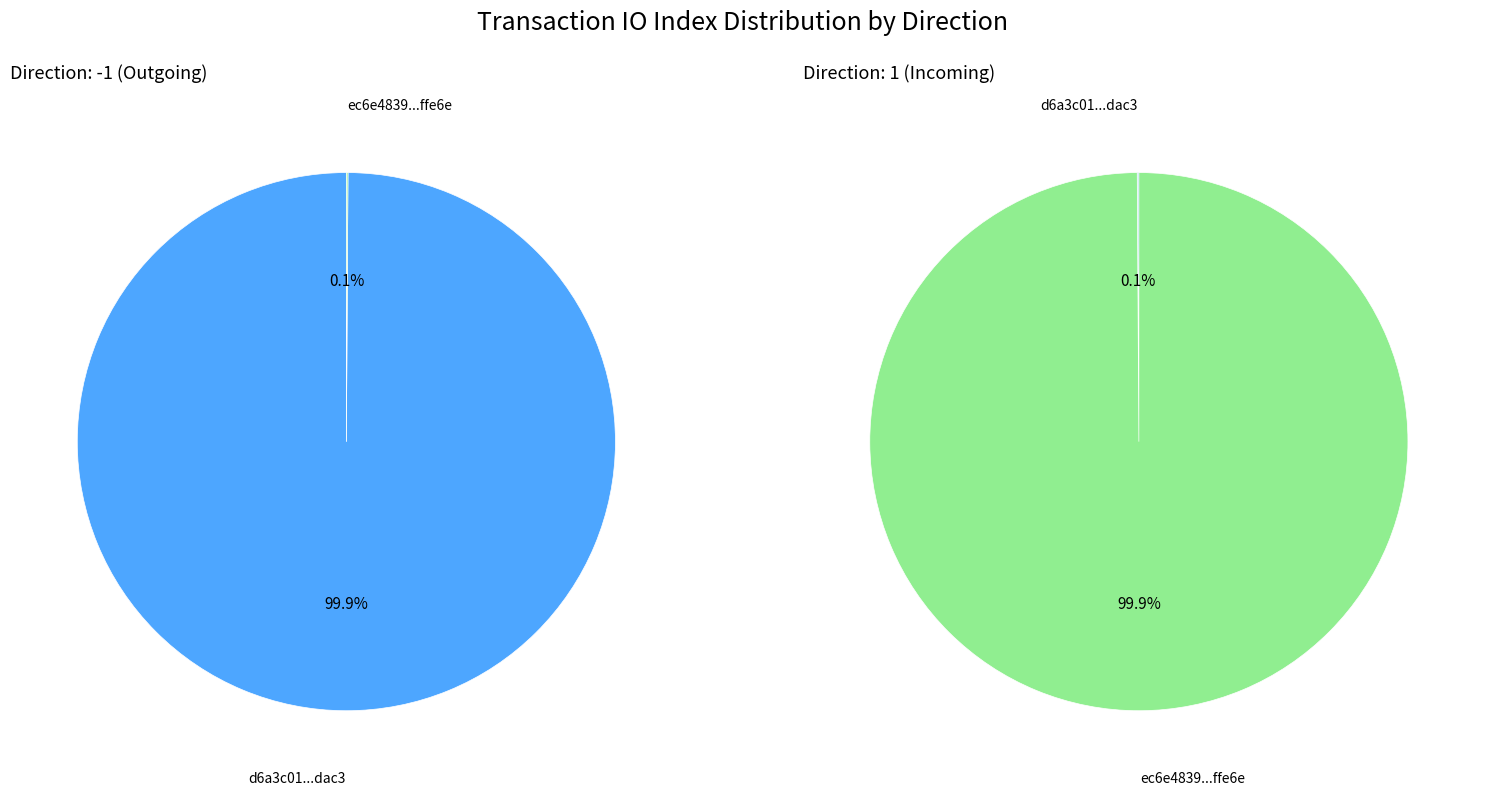

What is the difference between the highest and lowest values at direction?

2